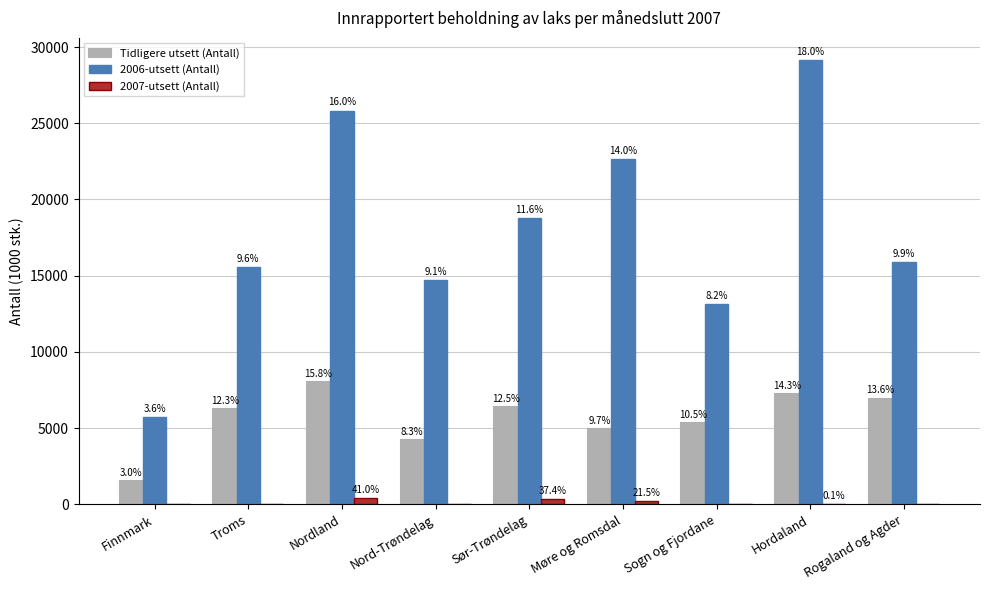

What are all the series names shown in the legend?

Tidligere utsett (Antall), 2006-utsett (Antall), 2007-utsett (Antall)